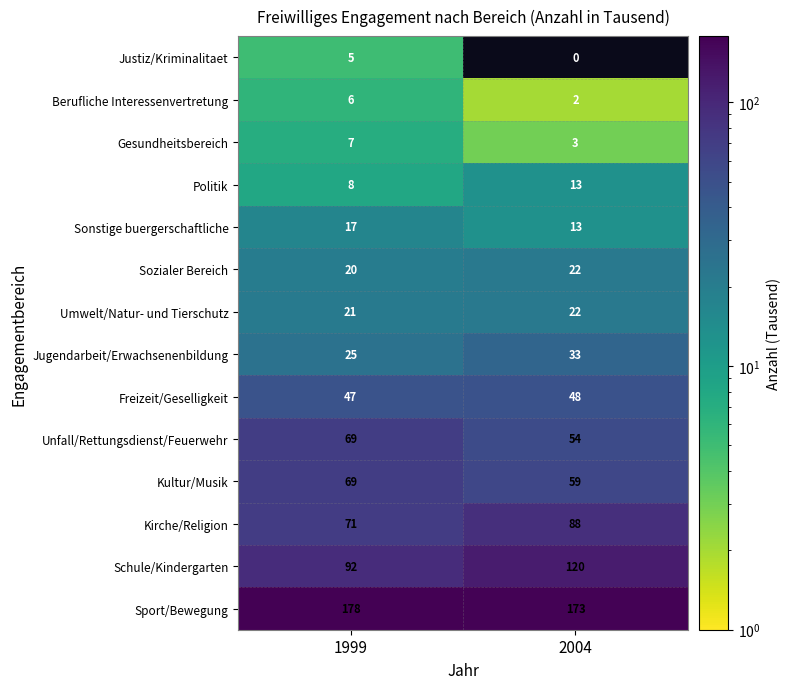

The value of Kultur/Musik at 2004 is 59. True or false?

True